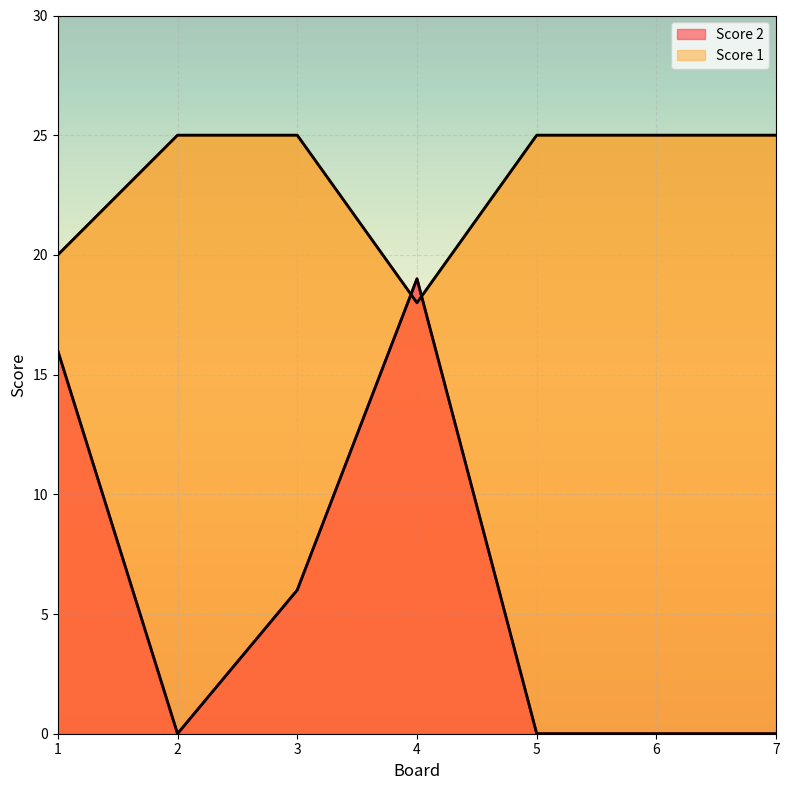

How many times do Score 1 and Score 2 cross each other?

2